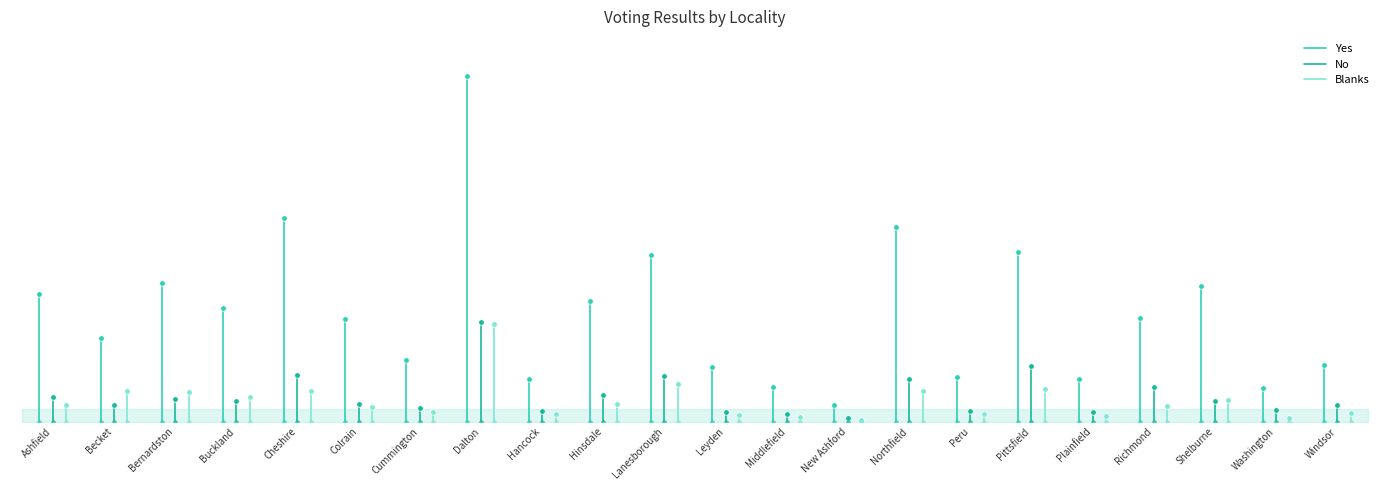

What value does the Yes series have at Becket?

832